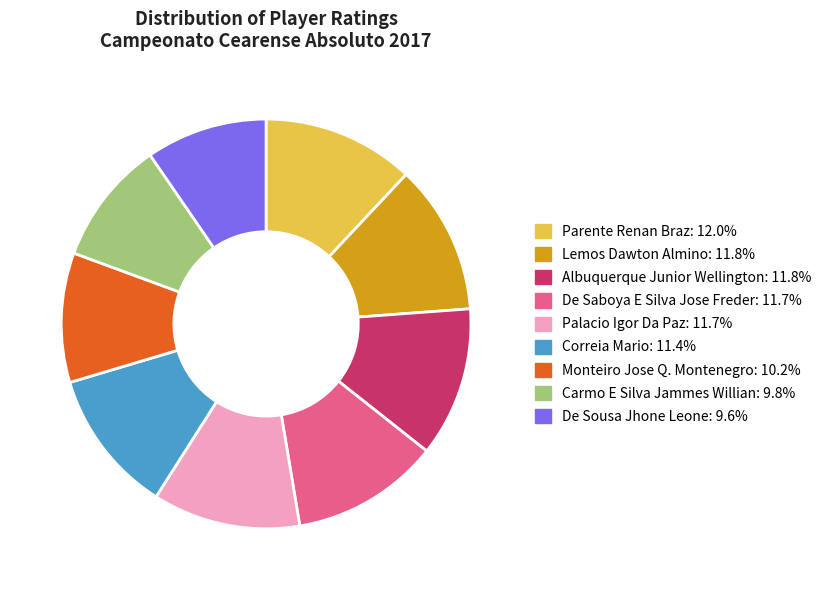

The Monteiro Jose Q. Montenegro slice represents 10% of the pie. True or false?

True